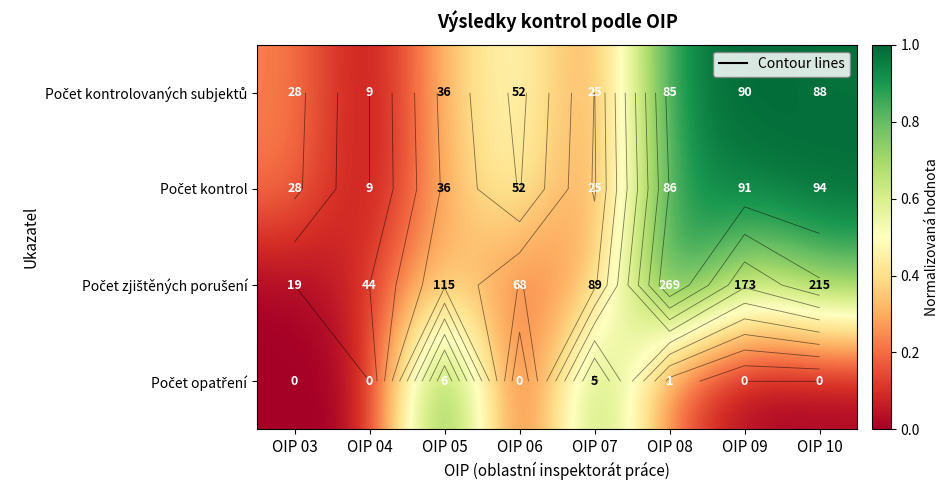

What is the difference between the maximum and minimum values in the Počet zjištěných porušení series?

1.0